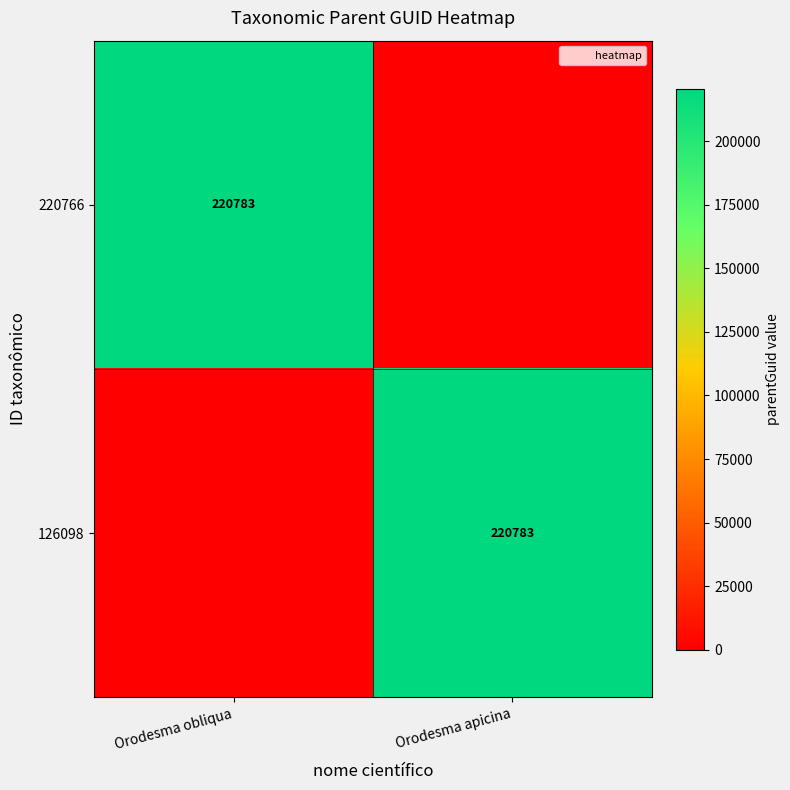

Which series has the largest total across all categories?

220766